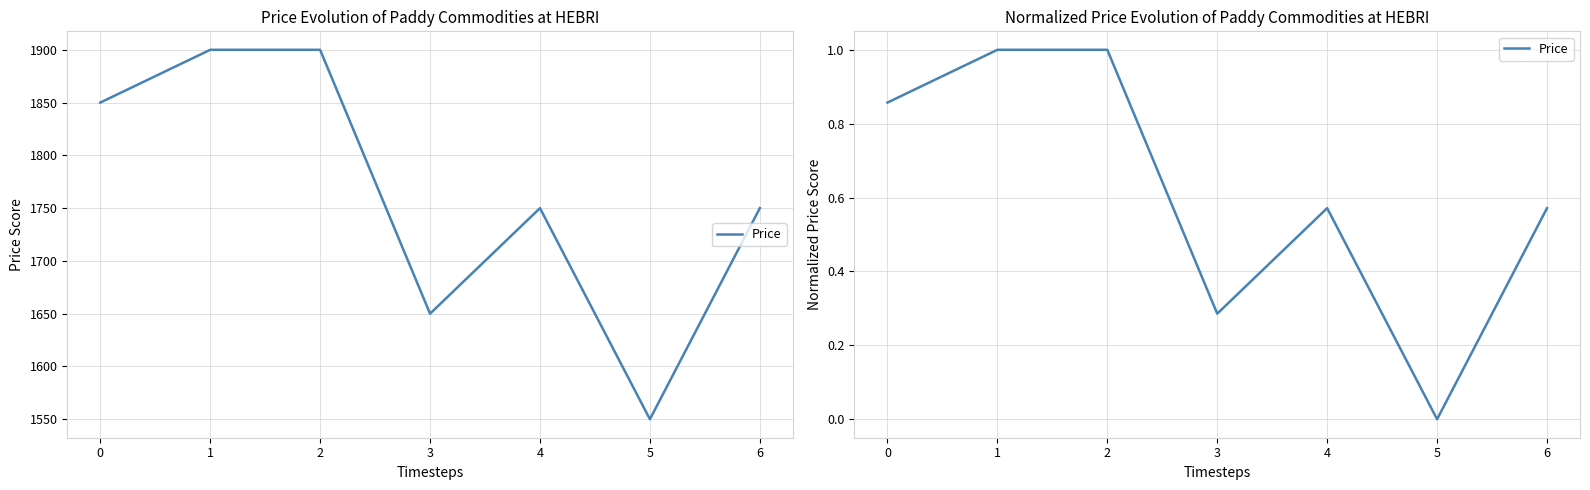

Rank the categories by value from highest to lowest.

1, 2, 0, 4, 6, 3, 5